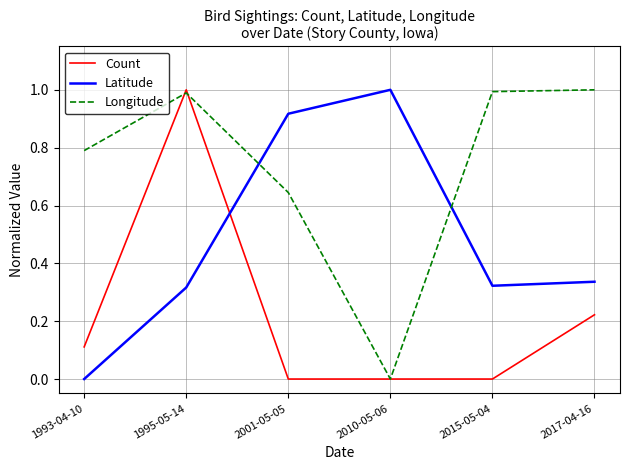

How many times do Longitude and Latitude cross each other?

2